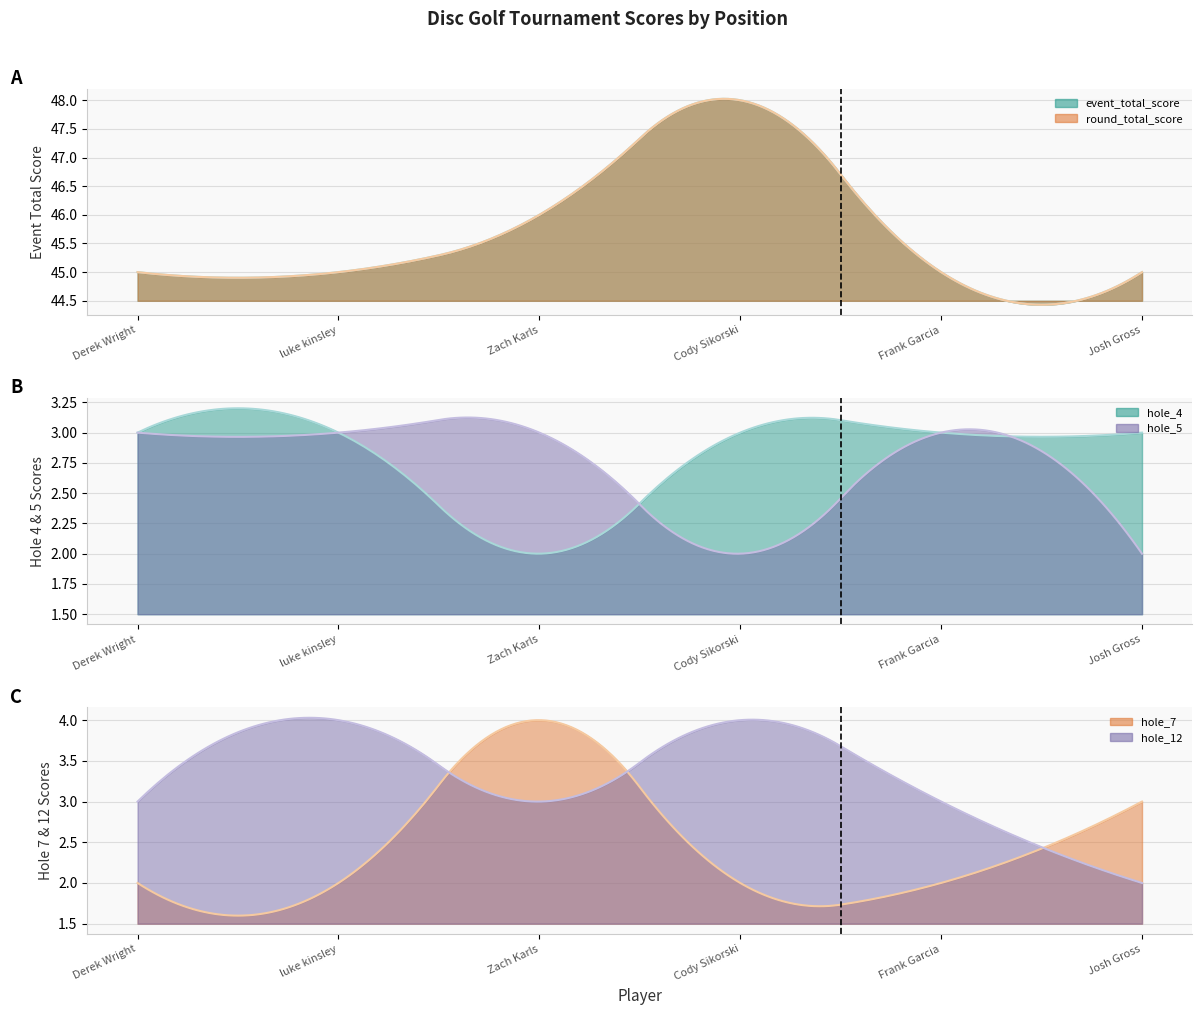

True or false: hole_7 and round_total_score intersect in this chart.

False